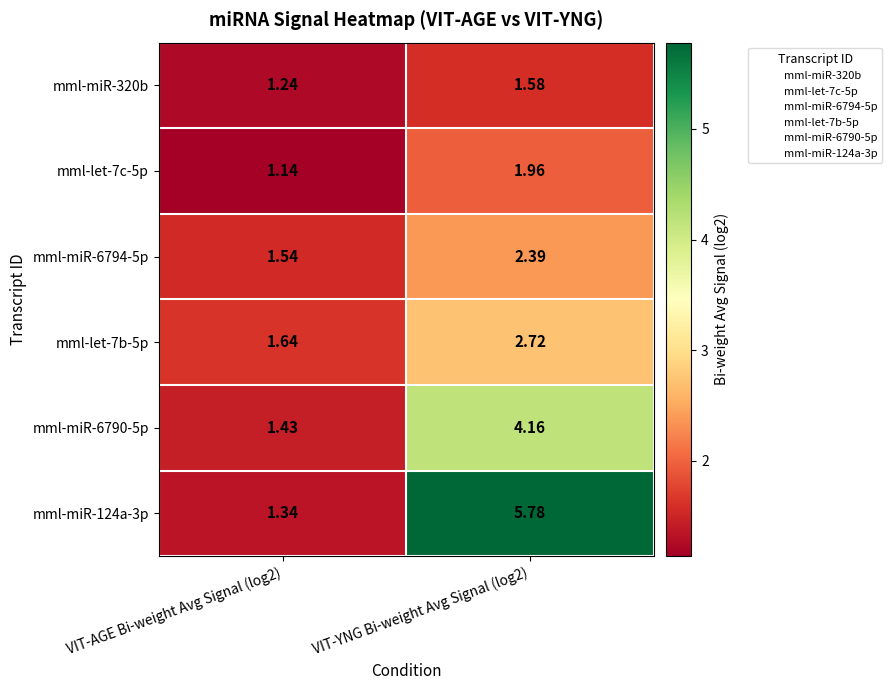

What is the total value across all series at VIT-YNG Bi-weight Avg Signal (log2)?

18.6